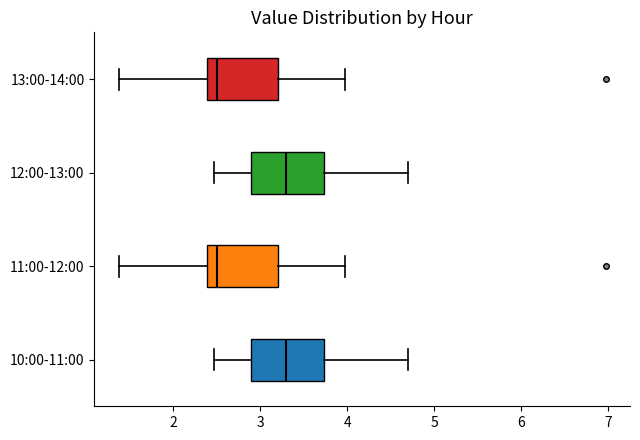

Reading bottom to top, read every box against the x-axis: the position of its median line, the range the box covers, and the ends of its whiskers. The values are not printed on the chart, so give them approximately, as read against the axis.

10:00-11:00: median 3.3, box 2.9 to 3.7, whiskers 2.5 to 4.7
11:00-12:00: median 2.5, box 2.4 to 3.2, whiskers 1.4 to 4.0
12:00-13:00: median 3.3, box 2.9 to 3.7, whiskers 2.5 to 4.7
13:00-14:00: median 2.5, box 2.4 to 3.2, whiskers 1.4 to 4.0